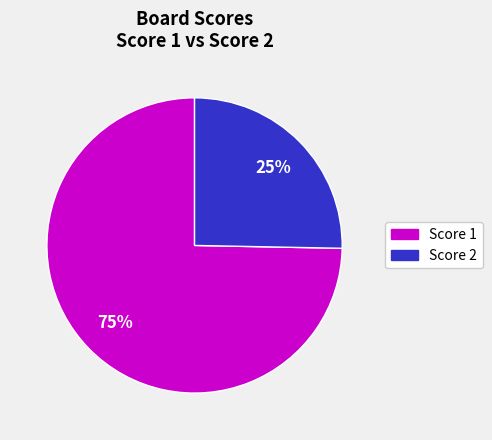

To the nearest percent, what is the average slice percentage?

50%